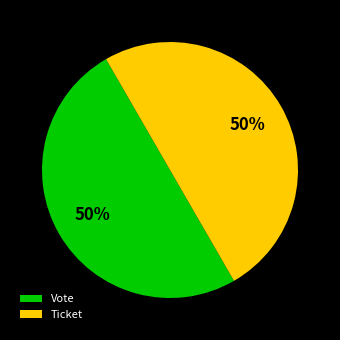

To the nearest percent, what is the combined percentage of Ticket and Vote?

100%